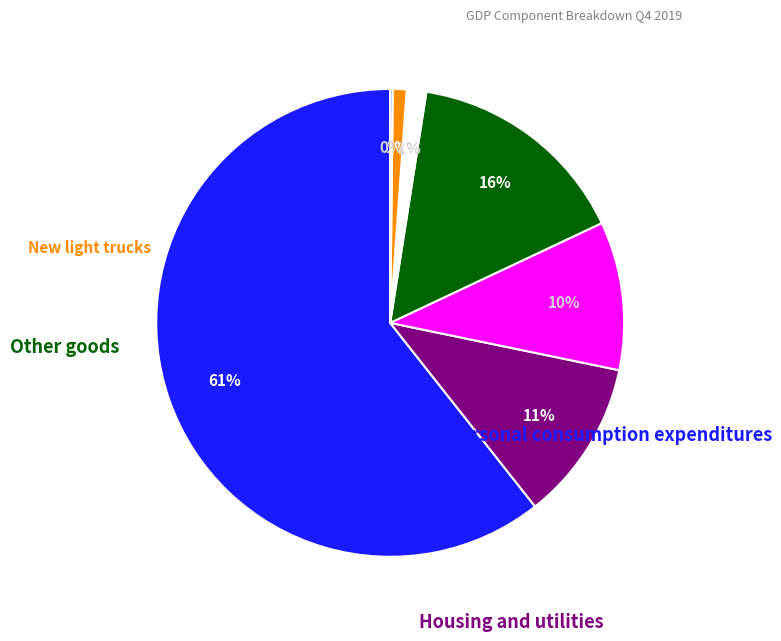

Is there a majority slice in this chart?

Yes